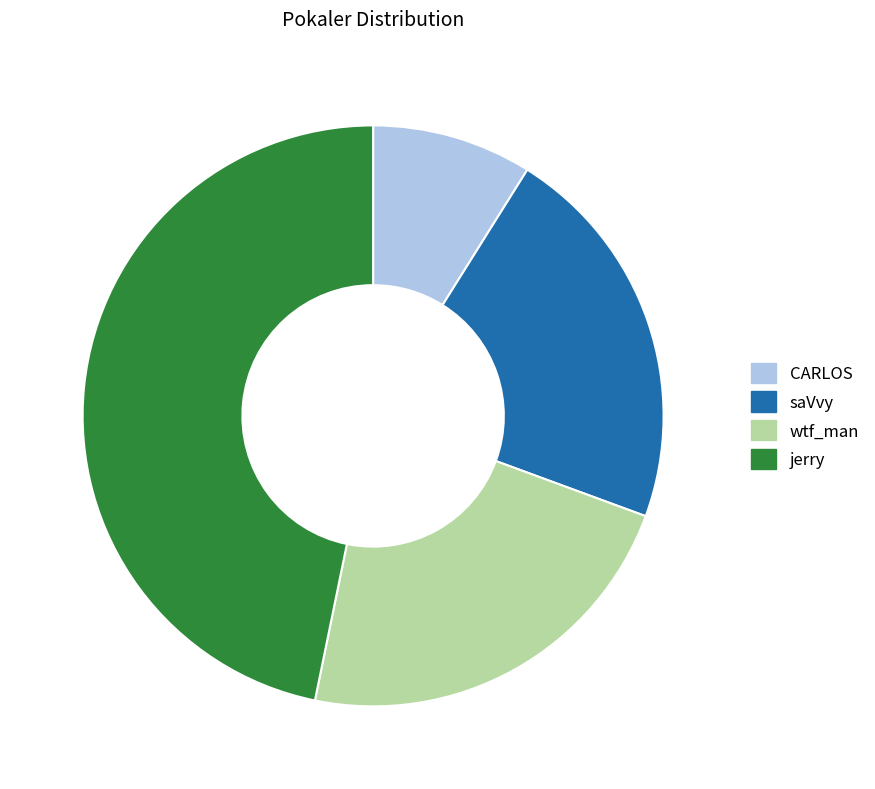

How many slices are in this pie chart?

4